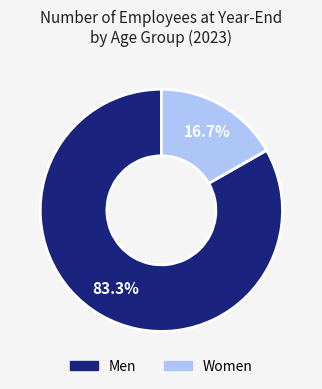

Is there any slice that represents more than half of the pie?

Yes